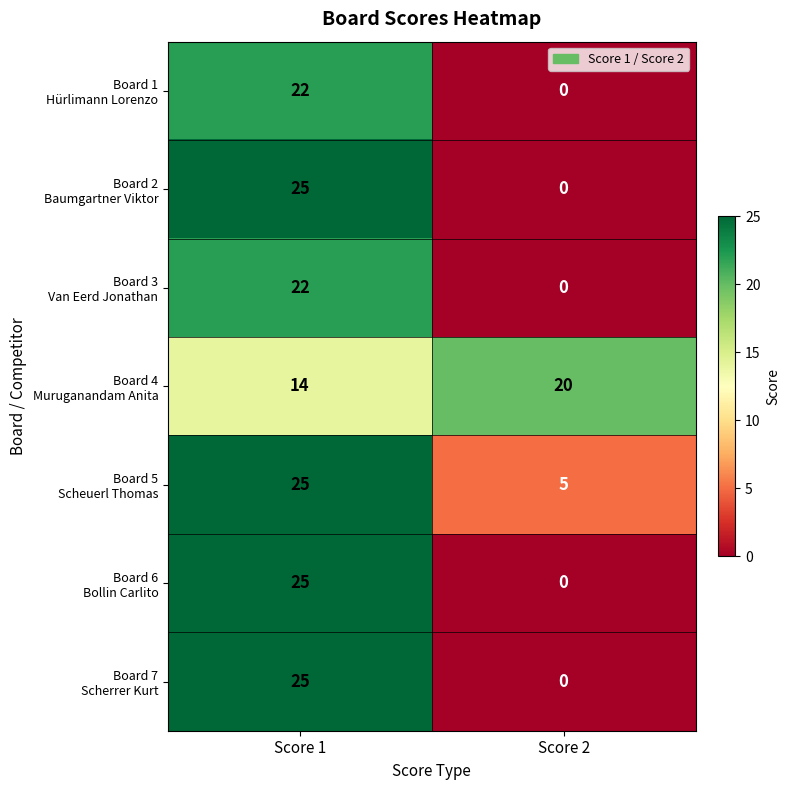

What is the total value across all series at Score 1?

158